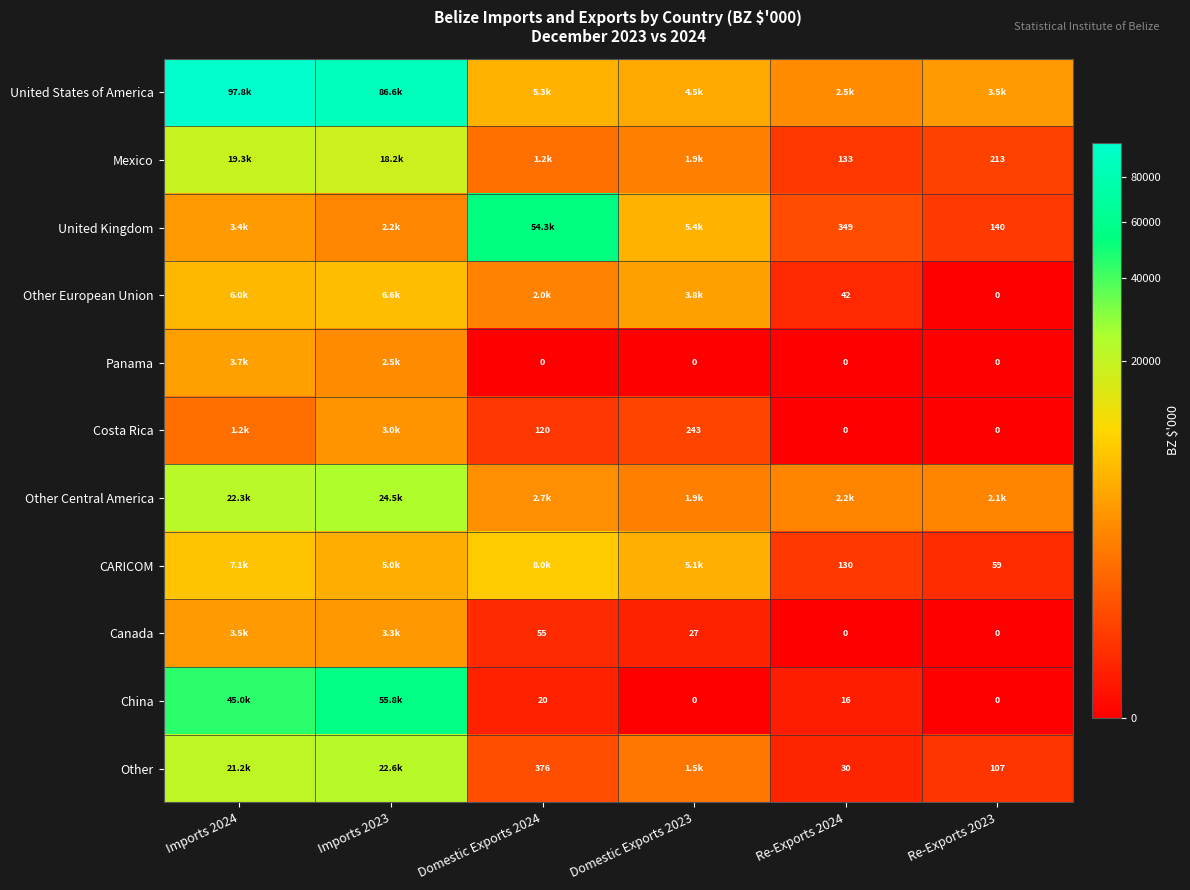

Where is China nearest to the value 27889?

Imports 2024